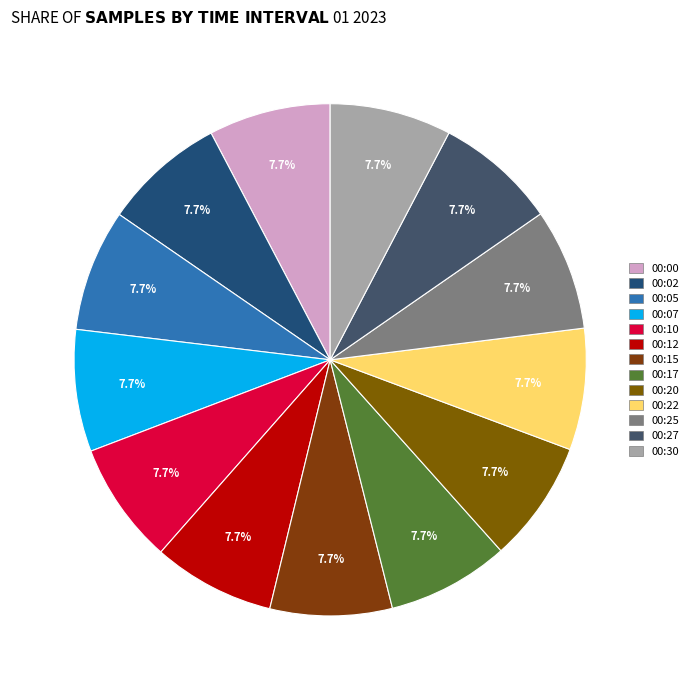

To the nearest percent, what portion does 00:22 represent?

8%